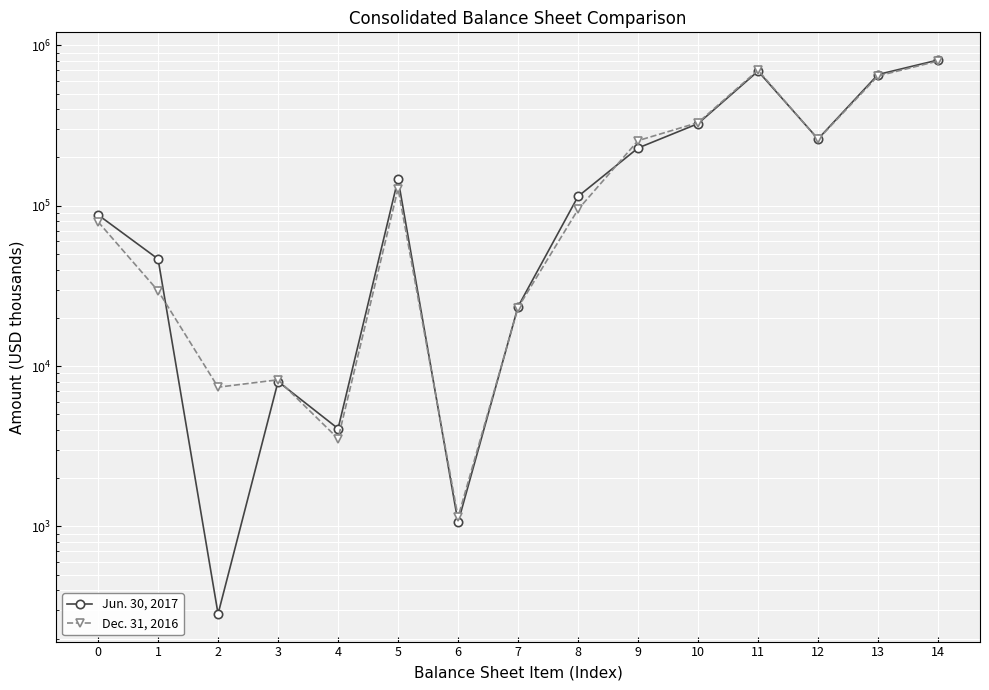

Which series has the largest range (max minus min)?

Jun. 30, 2017